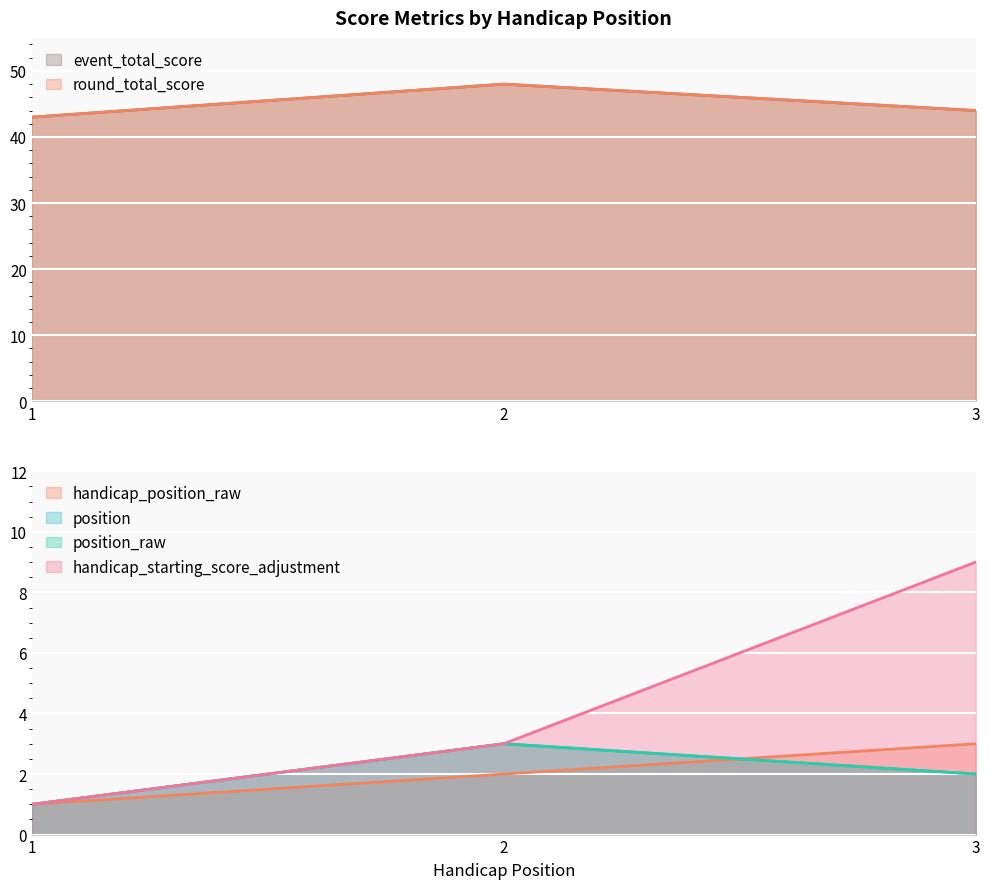

What is the maximum value for round_total_score?

48